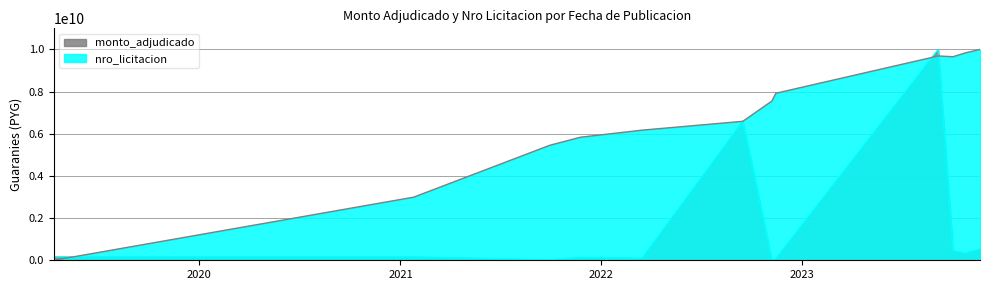

Which series has the largest total across all categories?

nro_licitacion